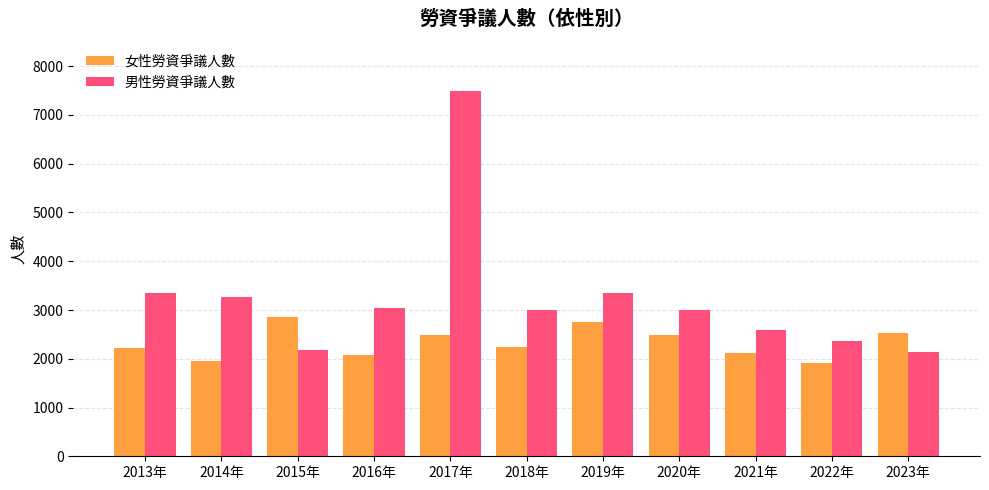

What is the greatest value displayed?

7490